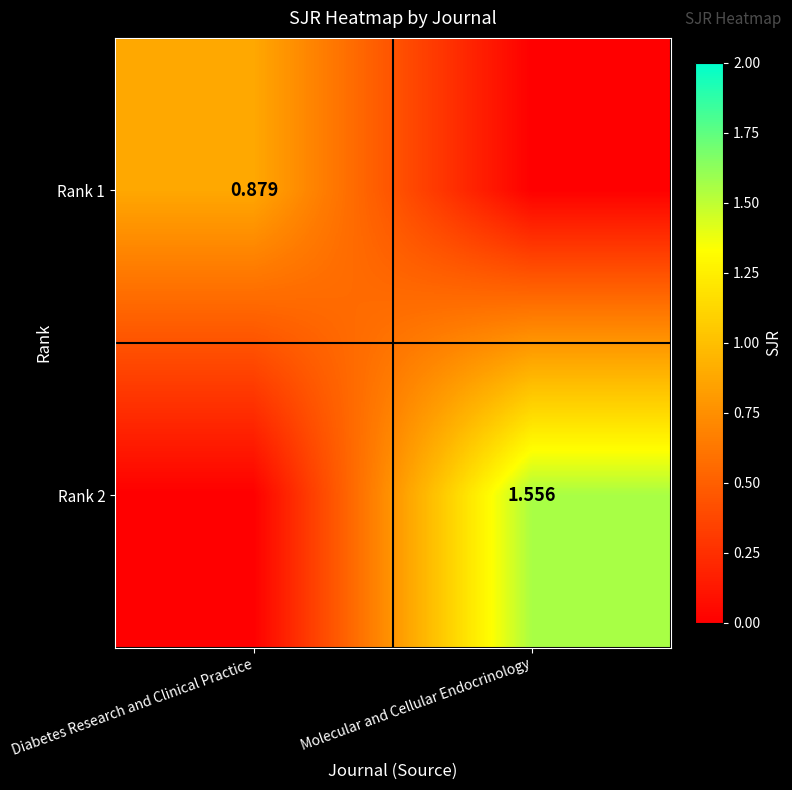

Is the value of Rank 2 at Molecular and Cellular Endocrinology greater than the value of Rank 1 at Diabetes Research and Clinical Practice?

Yes